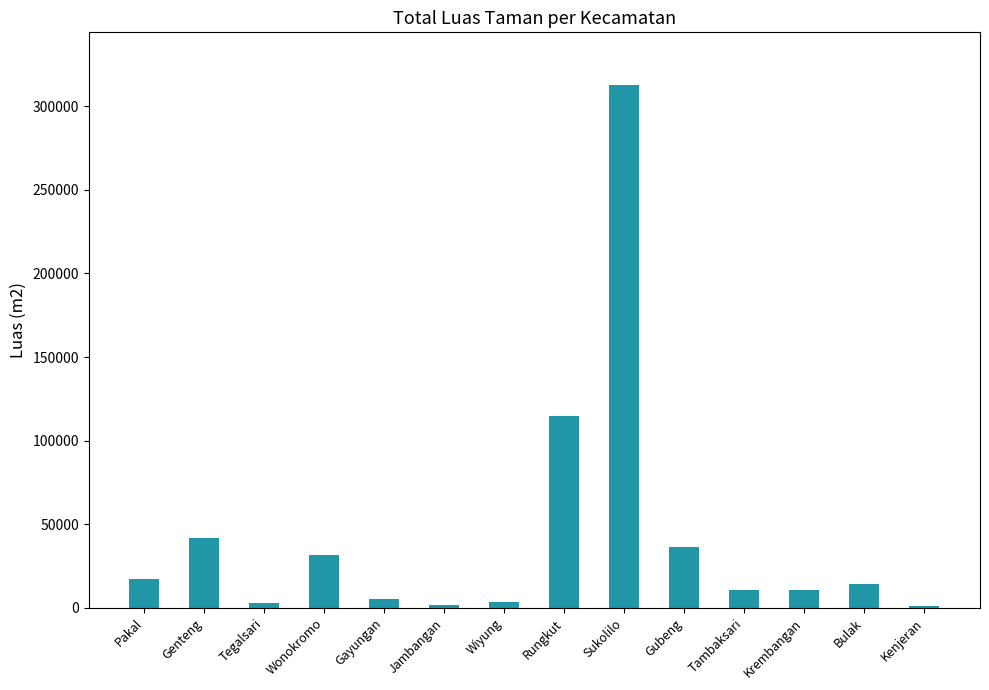

What is the difference between the second highest and minimum values?

113479.0